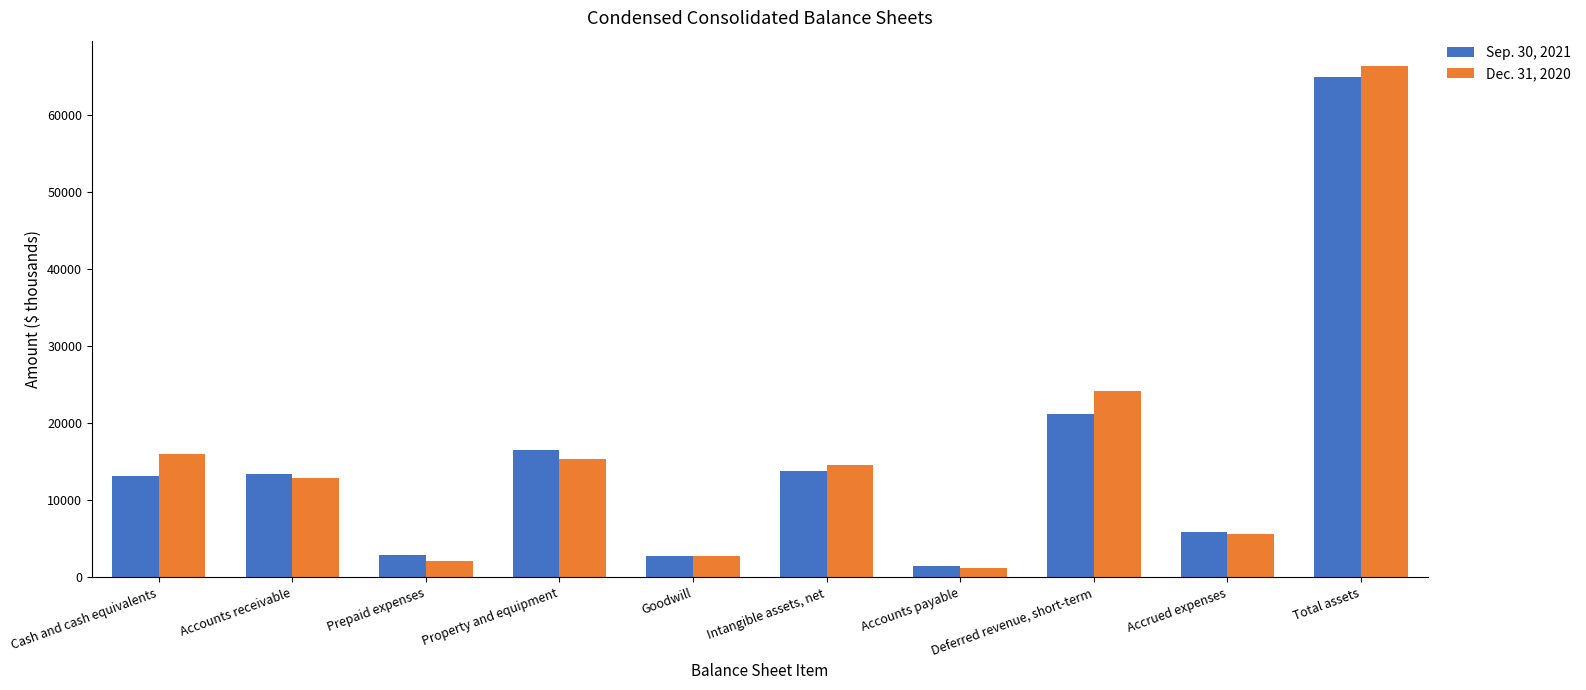

What is the greatest value displayed?

66320